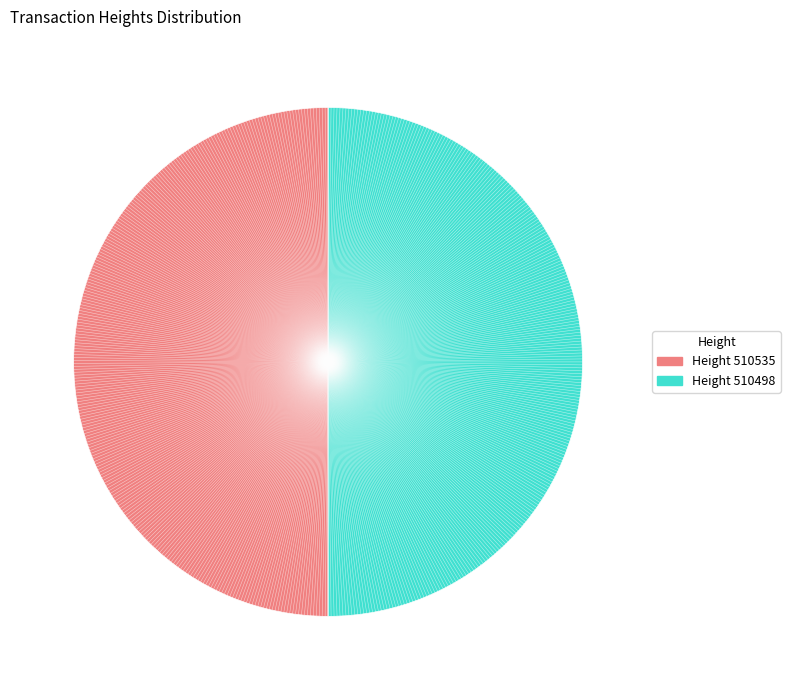

What is the largest slice in the pie chart?

510535